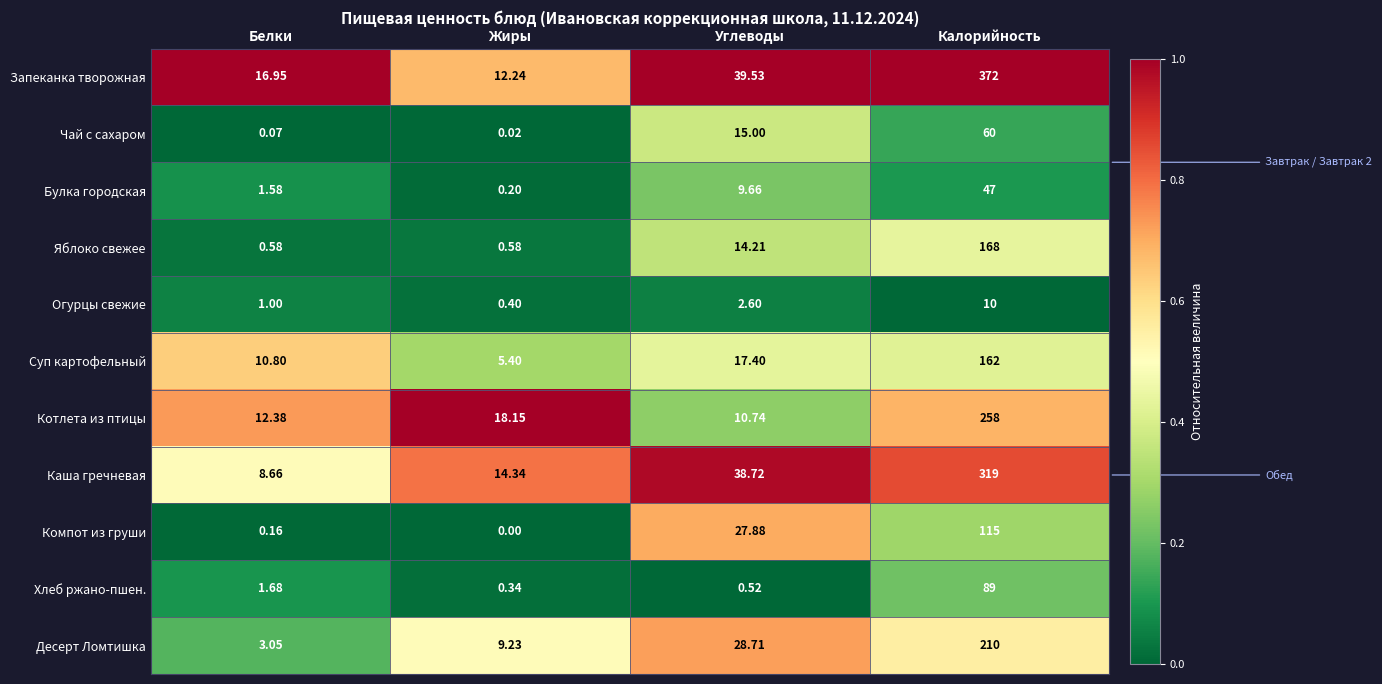

What is the total value across all series at Жиры?

60.9